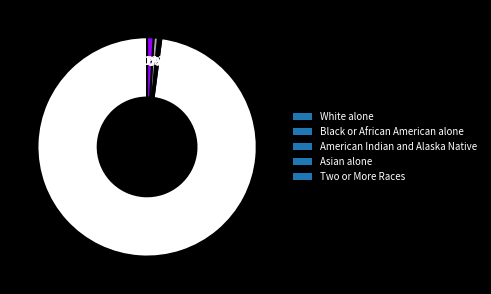

What is the largest slice in the pie chart?

White alone